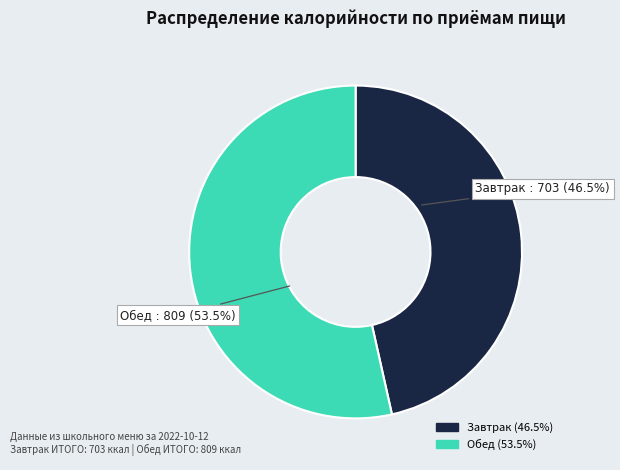

To the nearest percent, what is the difference between the Обед and Завтрак slice percentages?

7%